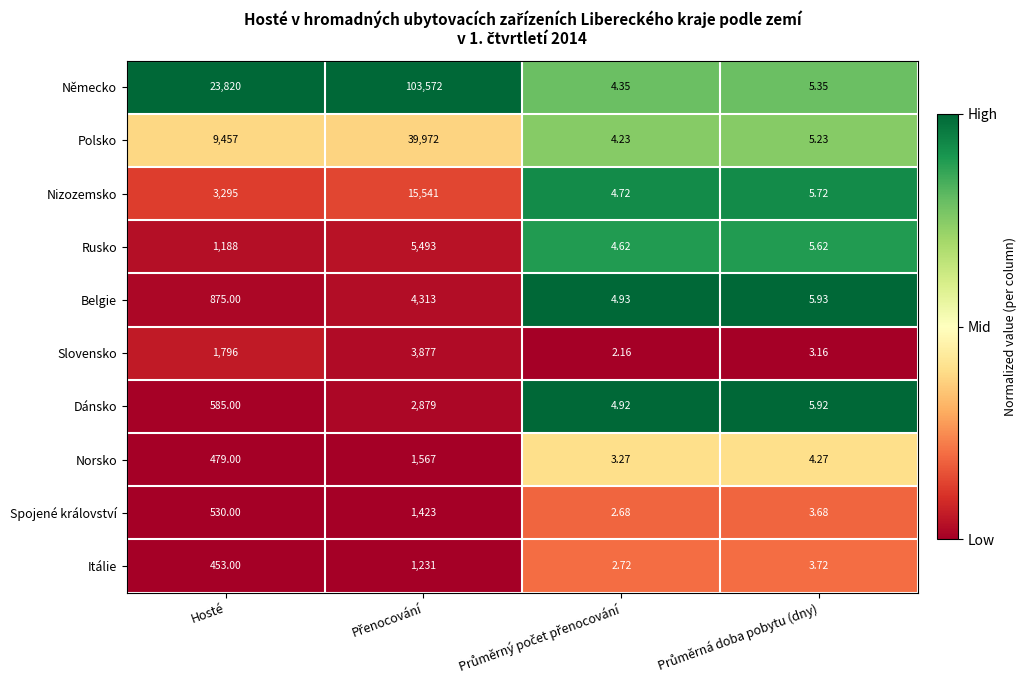

What is the greatest value displayed?

103572.0